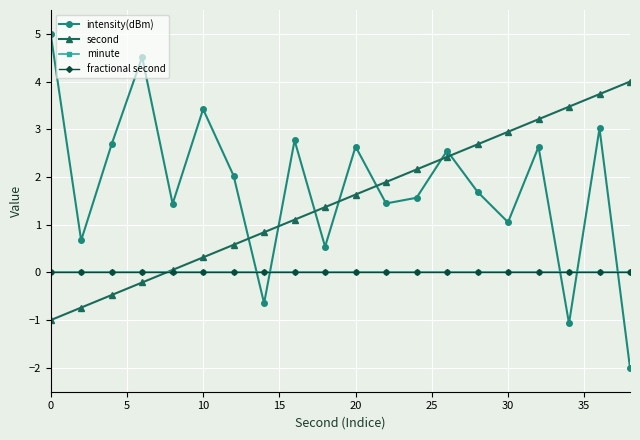

Which series ends up on top after the final intersection of intensity(dBm) and fractional second?

fractional second